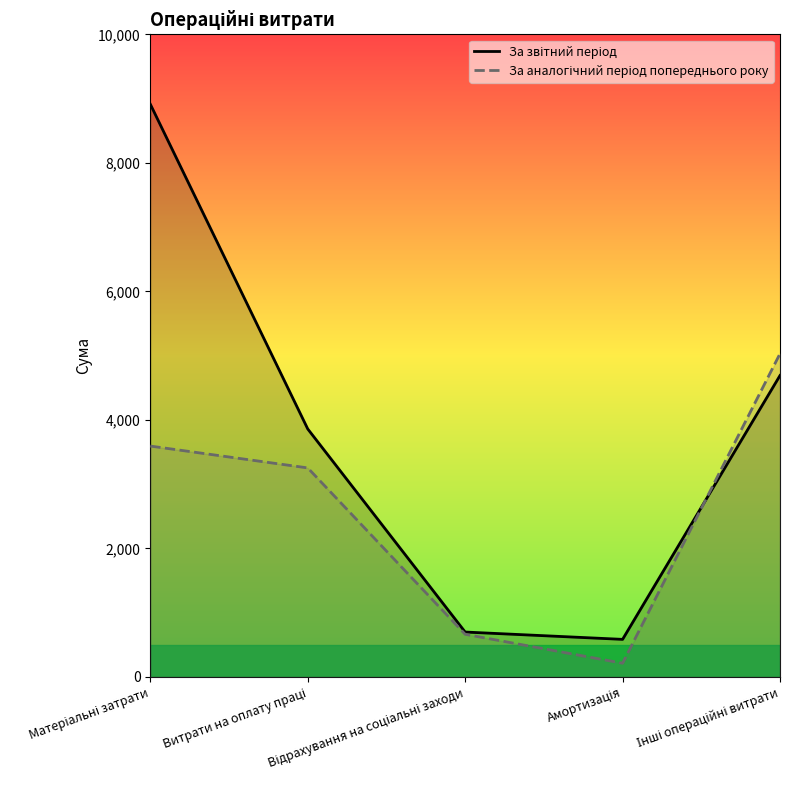

Rank the series by their maximum value, from highest to lowest.

За звітний період, За аналогічний період попереднього року